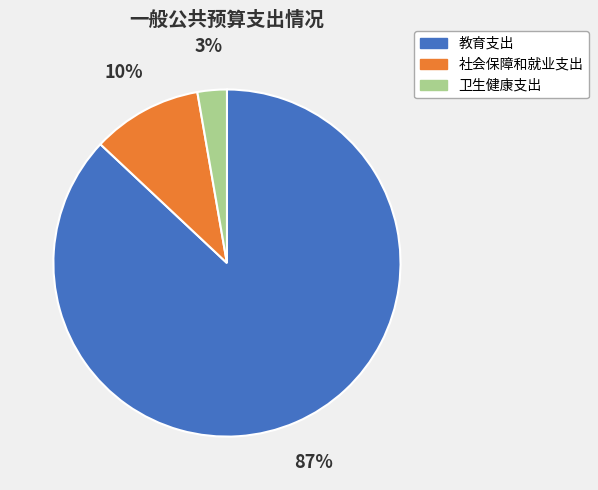

To the nearest percent, what percentage of the pie is 卫生健康支出?

3%